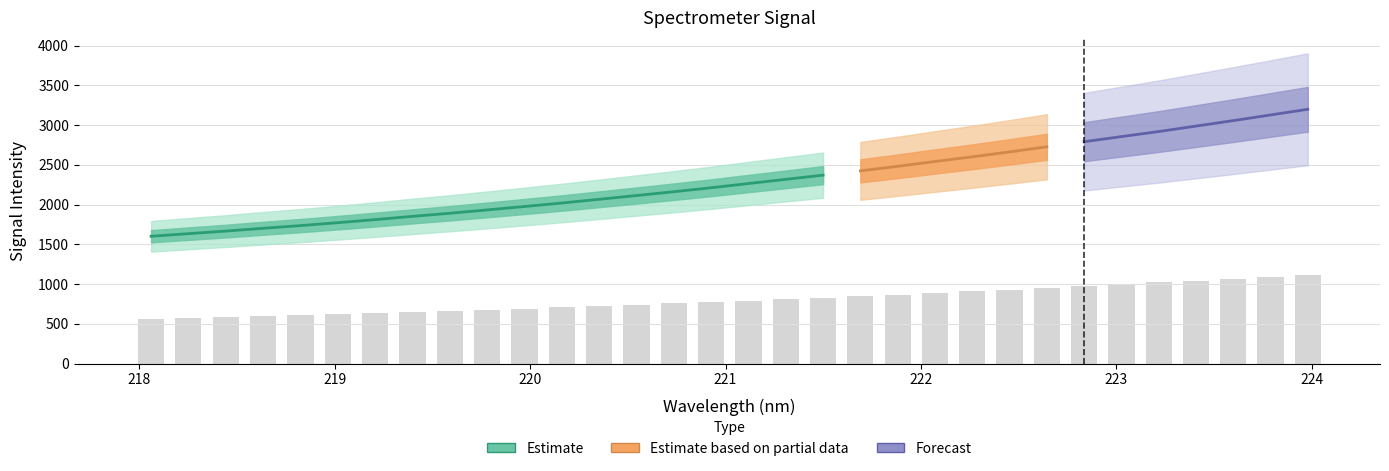

What is the greatest value displayed?

1119.5